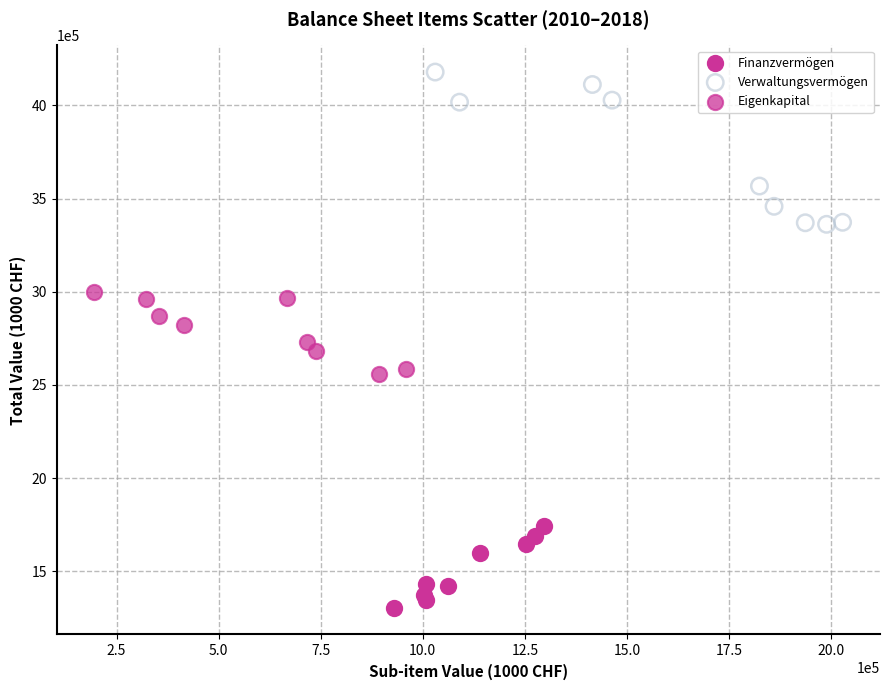

Which series reaches the maximum Y coordinate?

Verwaltungsvermögen